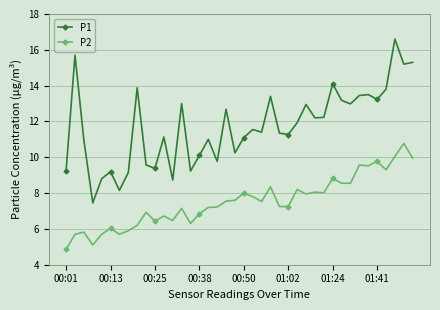

How many lines are shown in the chart?

2